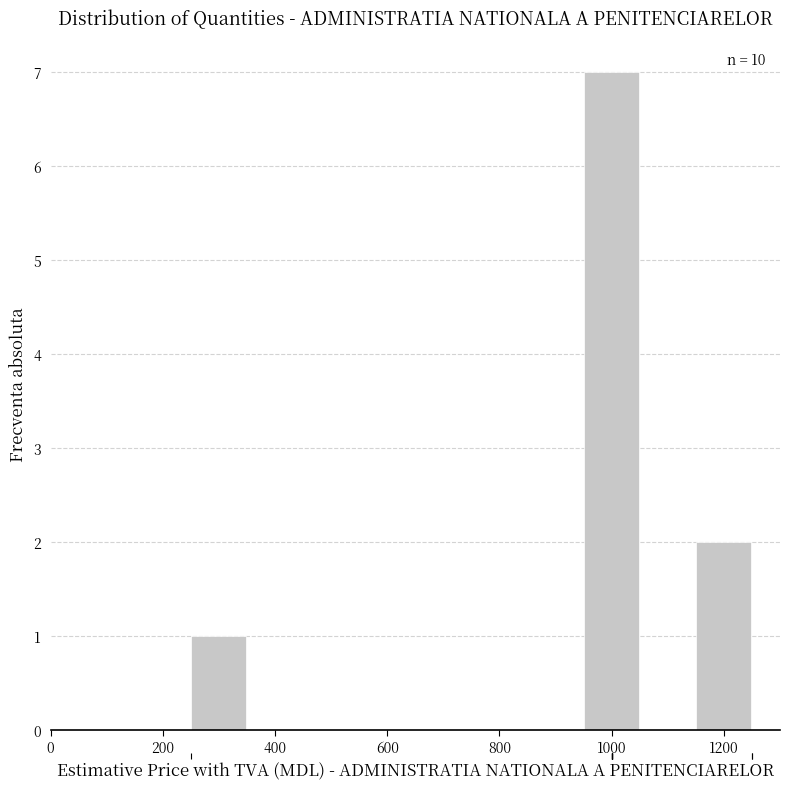

Which range on the x-axis has the tallest bar?

950 to 1050